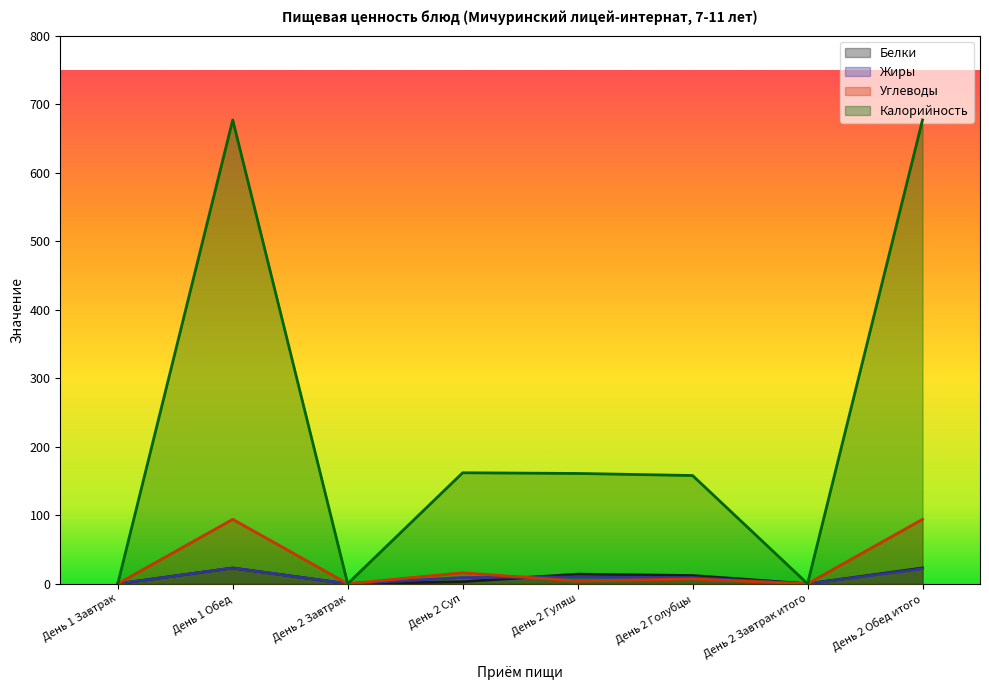

At which category does Углеводы reach its first local peak?

День 1 Обед